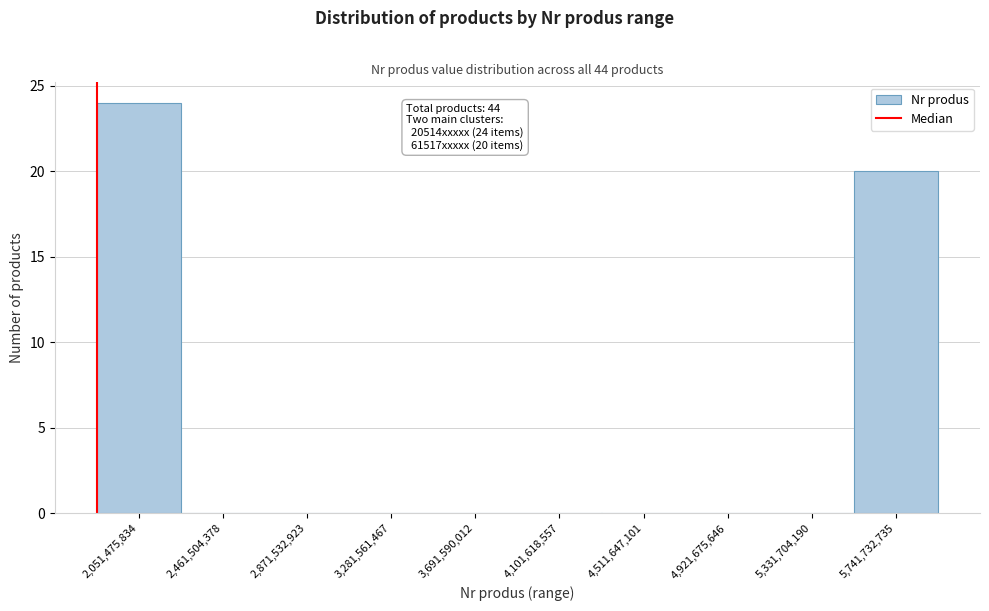

Reading left to right, what are all the values shown in this chart?

2,051,475,834=24	2,461,504,378=0	2,871,532,923=0	3,281,561,467=0	3,691,590,012=0	4,101,618,557=0	4,511,647,101=0	4,921,675,646=0	5,331,704,190=0	5,741,732,735=20